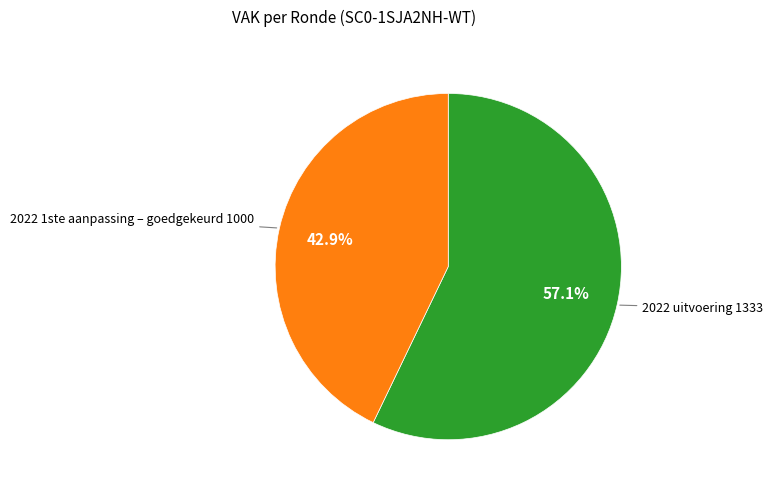

Is there a majority slice in this chart?

Yes